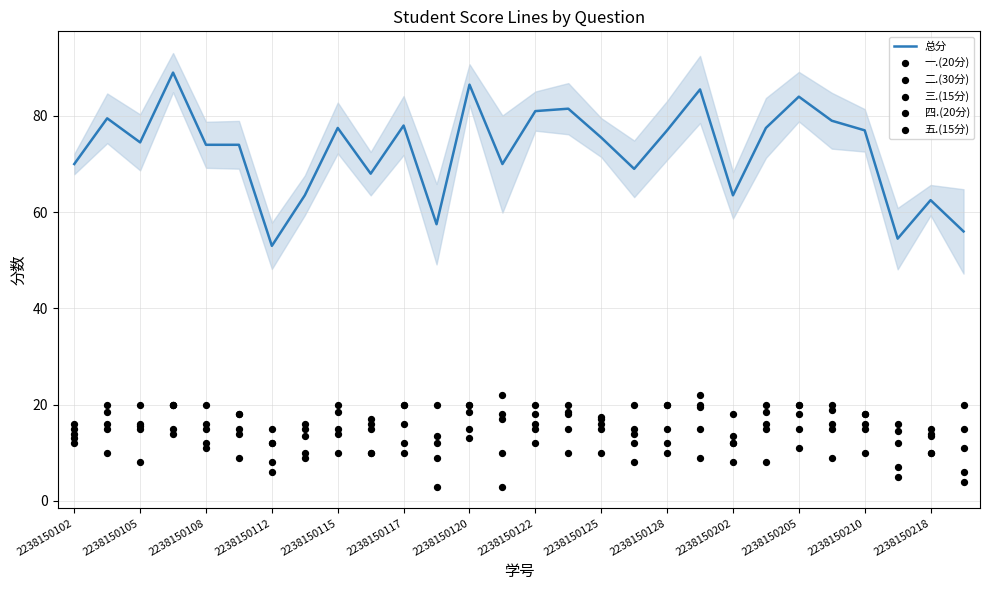

Which series has the largest total across all categories?

总分